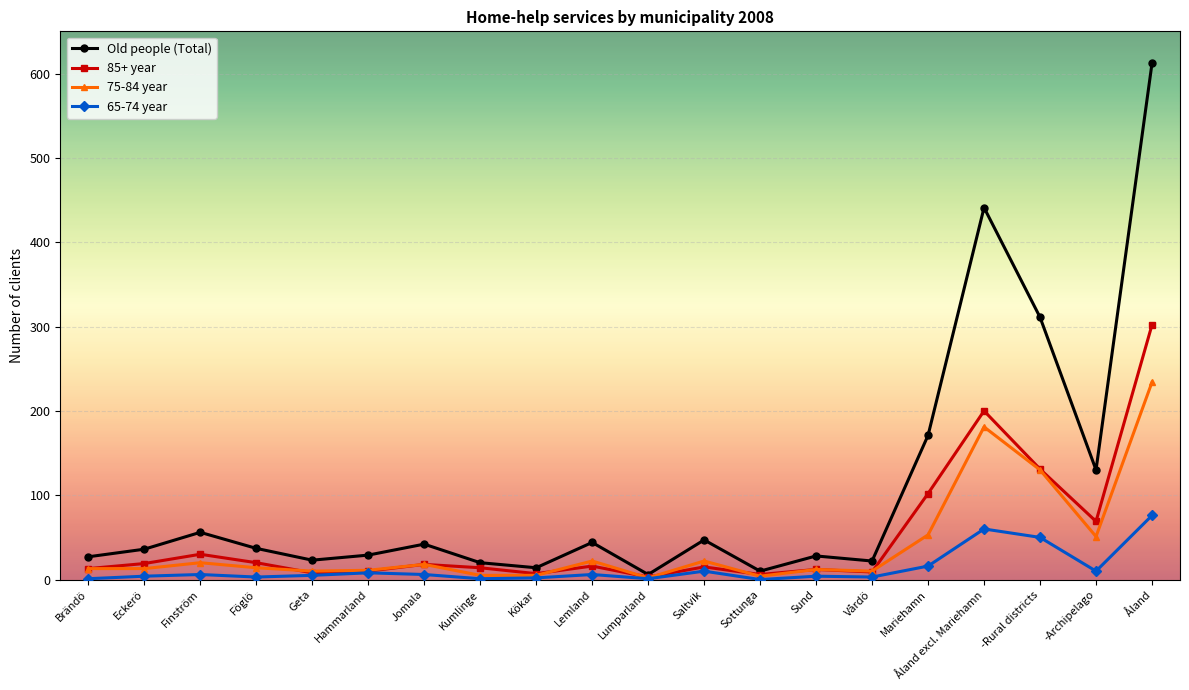

The value of 75-84 year at Åland is 234. True or false?

True